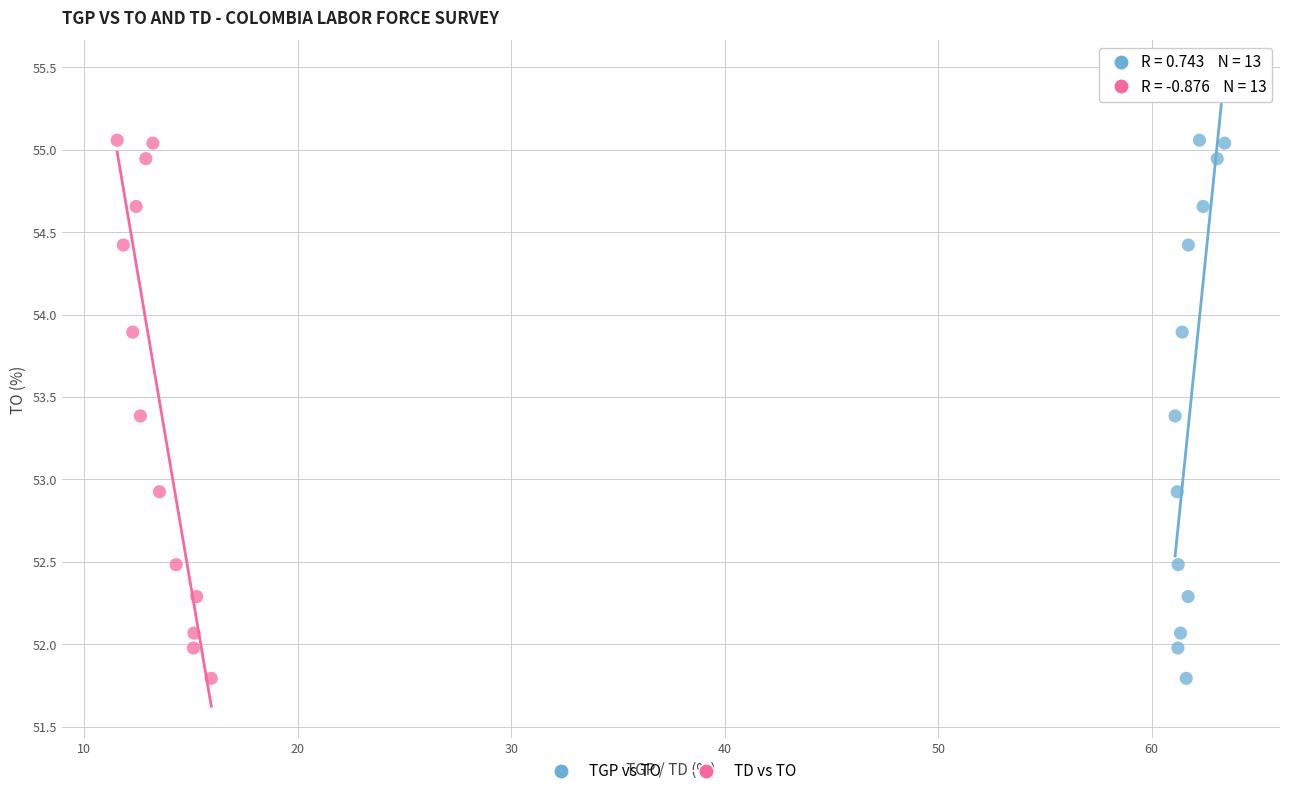

What are all the series names shown in the legend?

TGP vs TO, TD vs TO